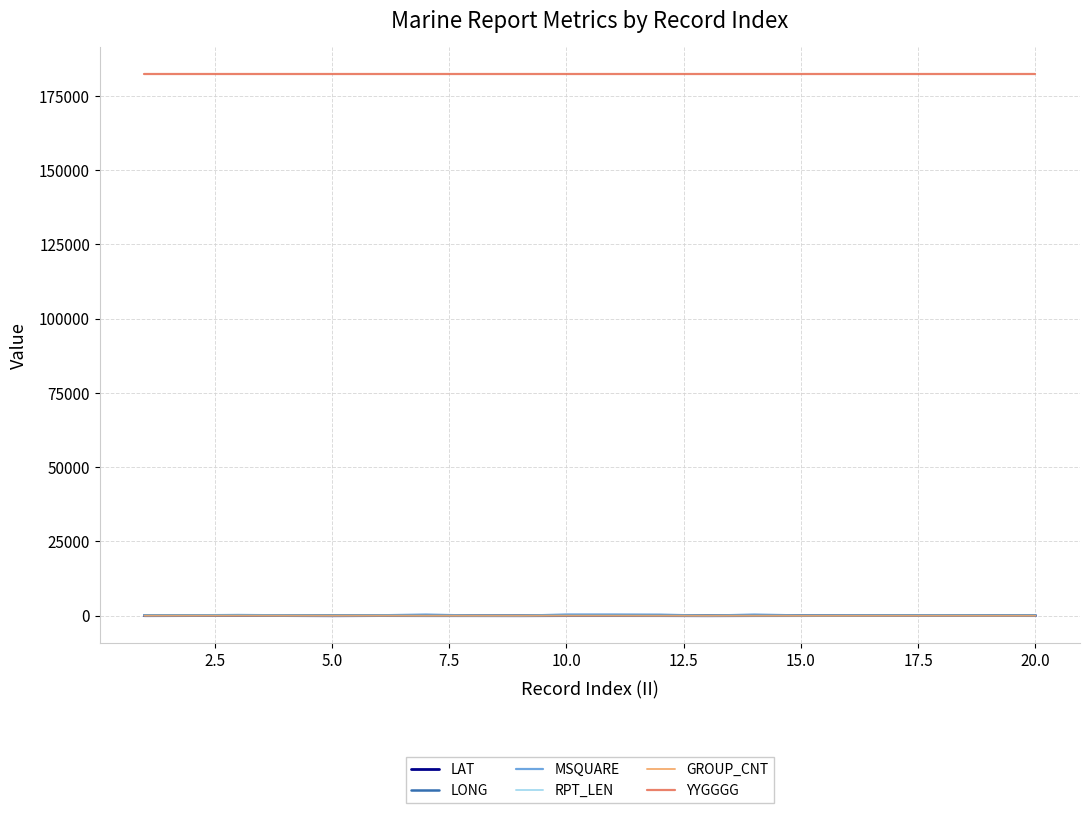

Which series has the largest range (max minus min)?

MSQUARE